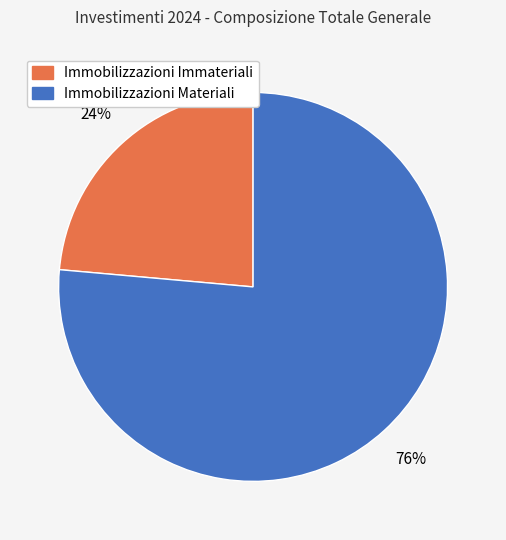

To the nearest percent, what portion does Immobilizzazioni Materiali represent?

76%